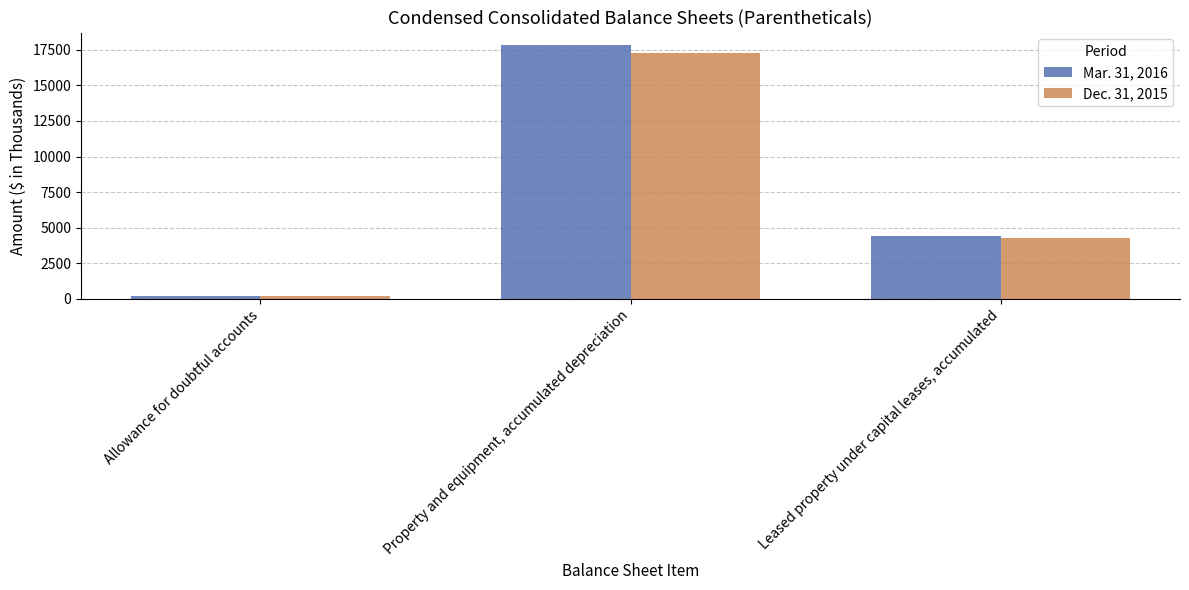

How many bars are there in each group?

2